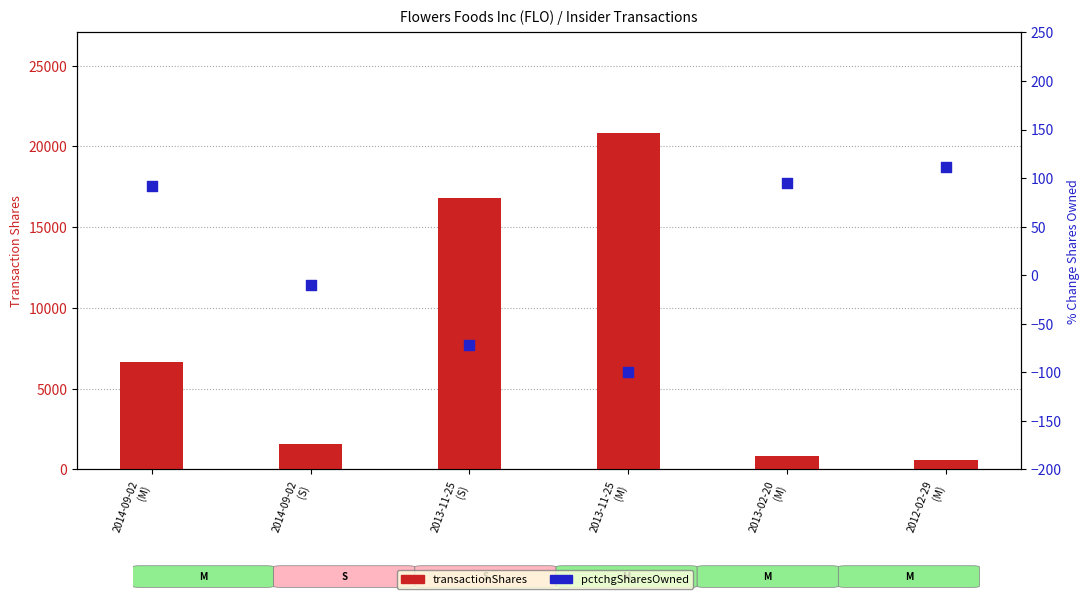

Which series has the largest total across all categories?

transactionShares